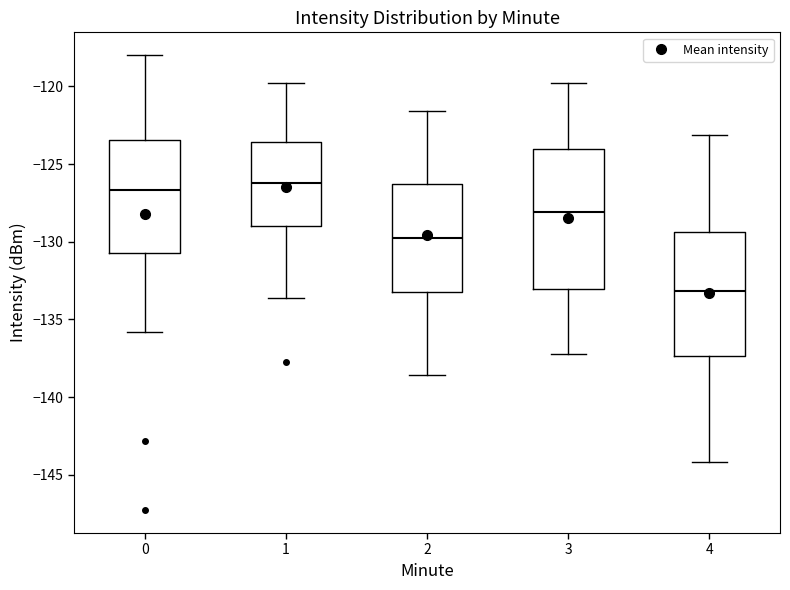

Which box is the tallest, from its lower edge to its upper edge?

3